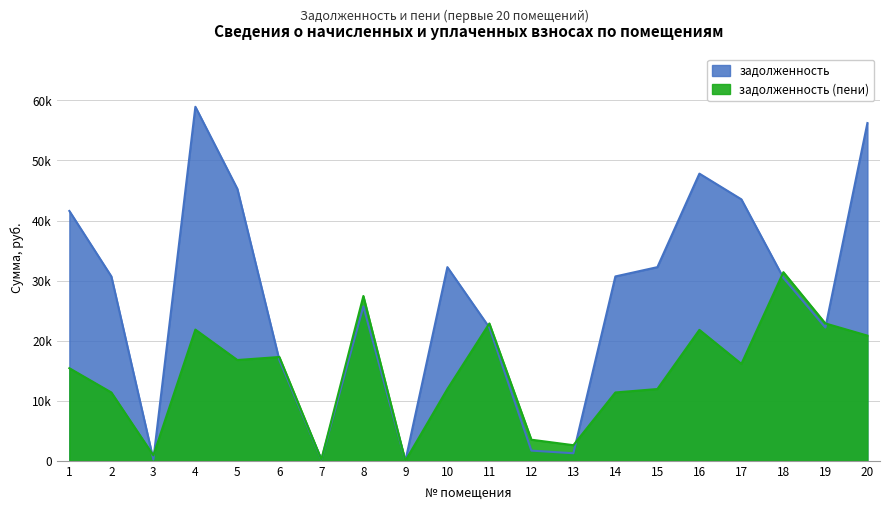

Is it true that задолженность equals 326.7 at 7?

False